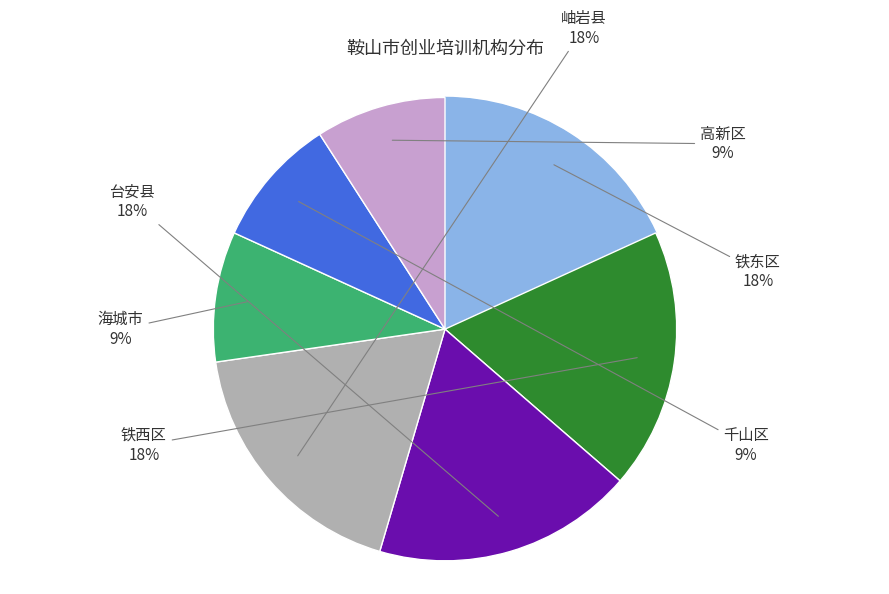

To the nearest percent, what is the difference between the largest and smallest slice percentages?

9%